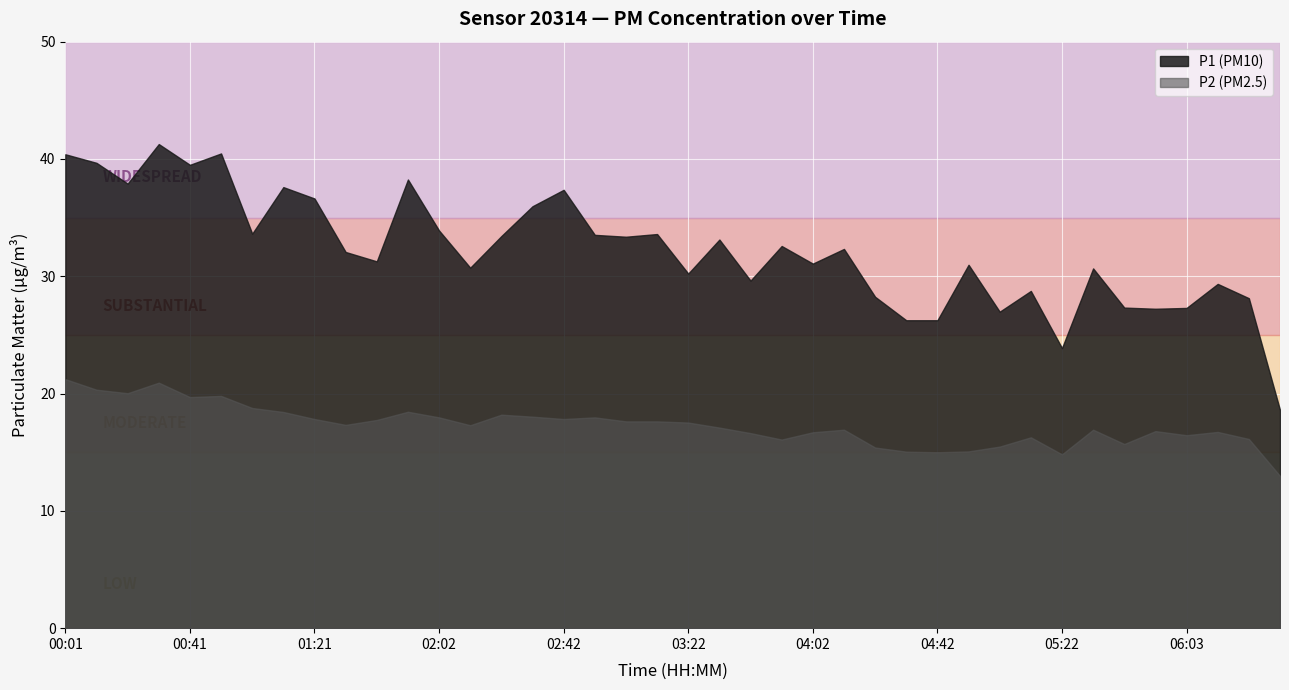

What is the highest value of the P2 series?

21.2